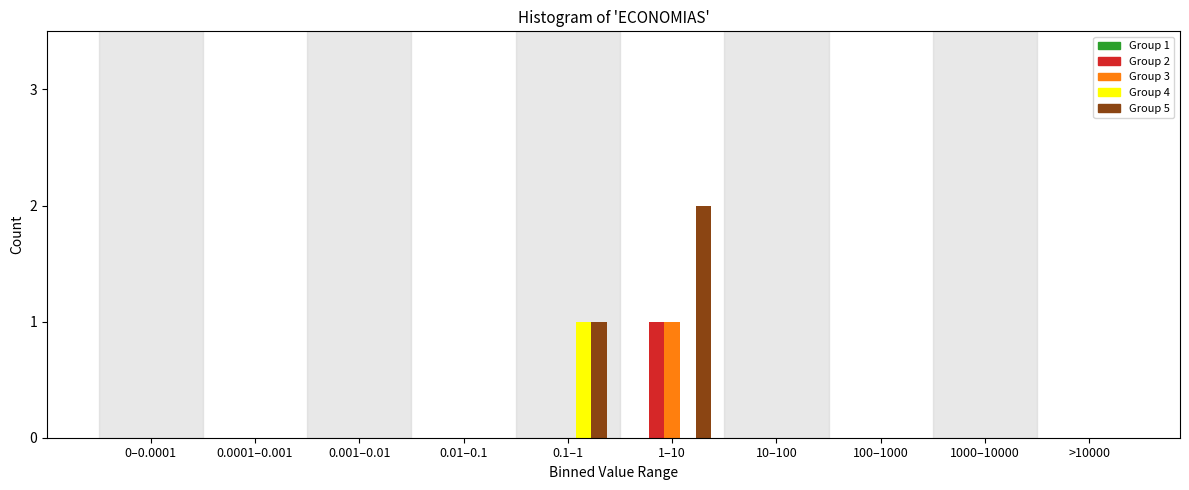

True or false: Group 5 has a value of 1 at >10000.

False